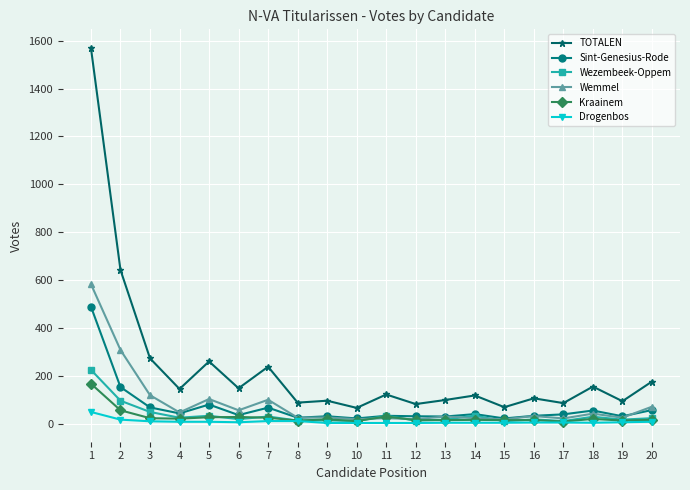

What is the spread (max minus min) of values at 8?

77